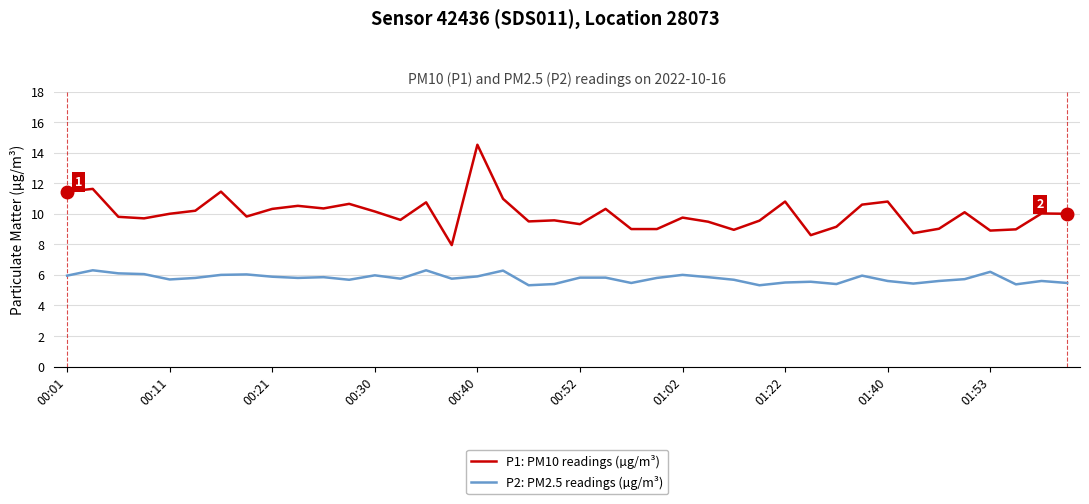

Which series has the largest range (max minus min)?

P1: PM10 readings (µg/m³)